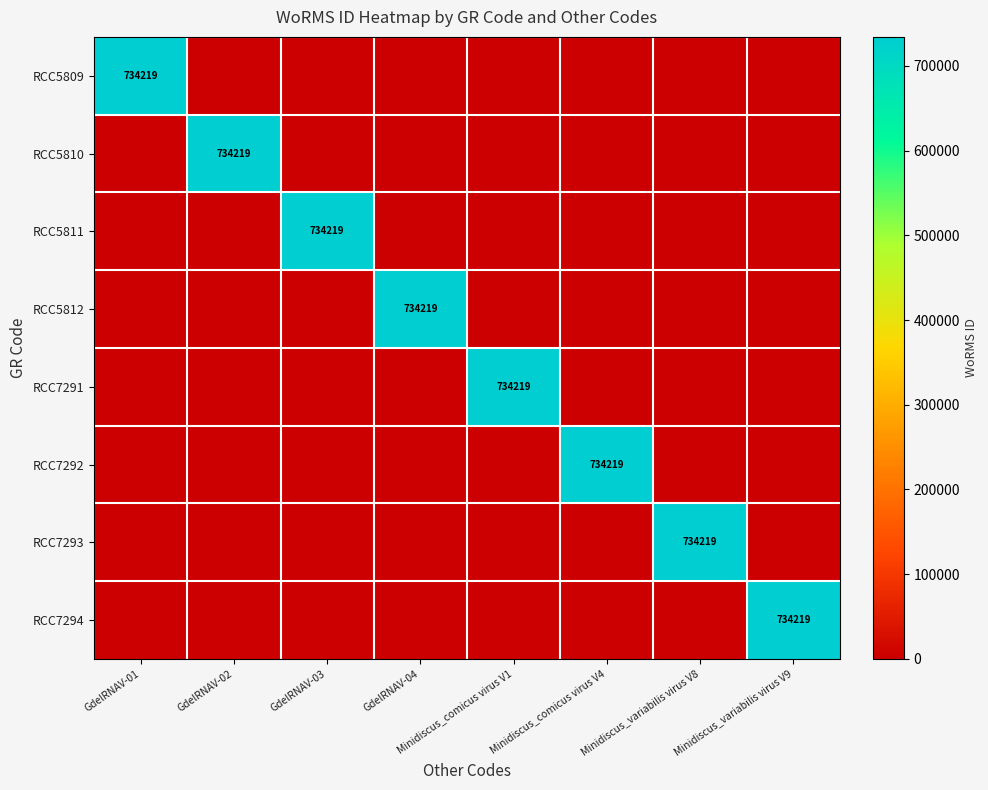

What is the spread (max minus min) of values at Minidiscus_comicus virus V4?

734219